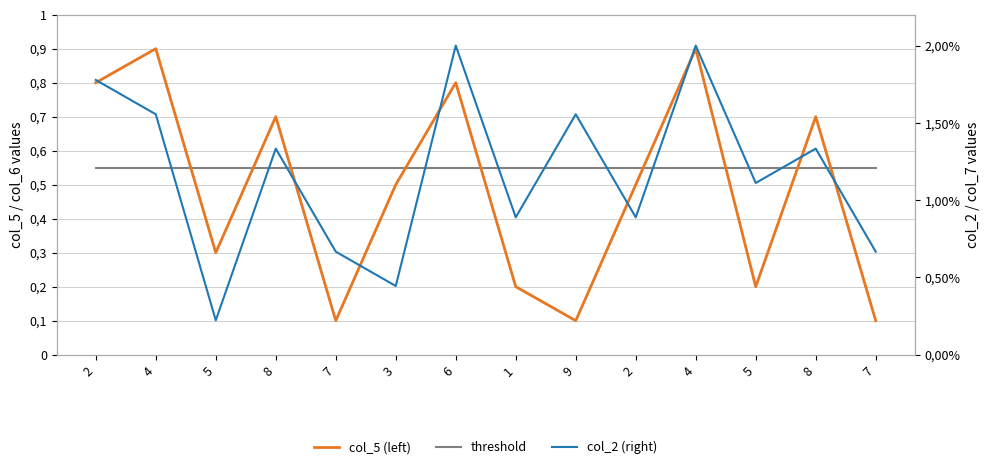

What is the total value across all series at 8?

1.4